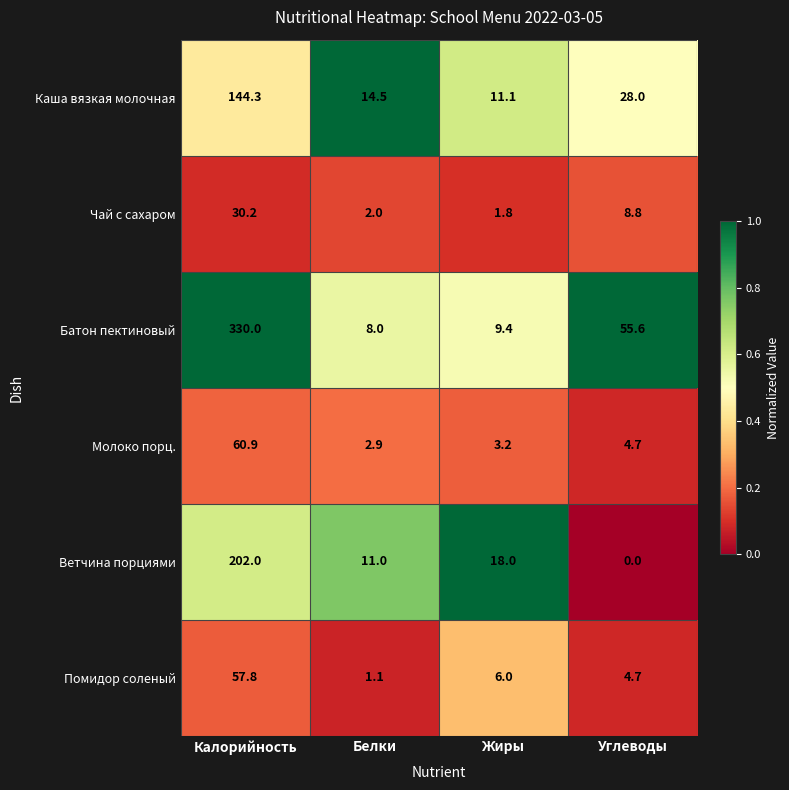

List the series in order of their peak value, highest first.

Батон пектиновый, Ветчина порциями, Каша вязкая молочная, Молоко порц., Помидор соленый, Чай с сахаром